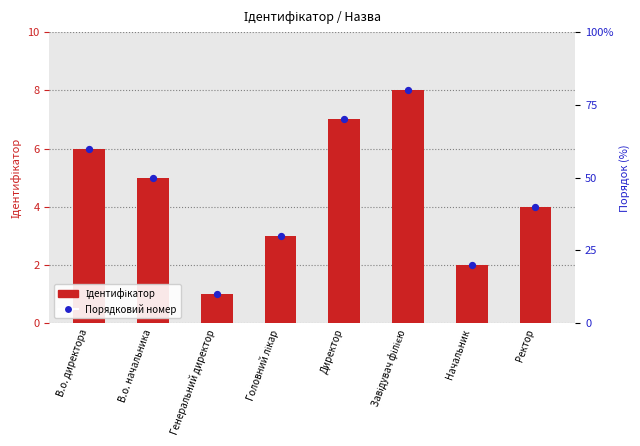

Which series has the largest total across all categories?

Ідентифікатор